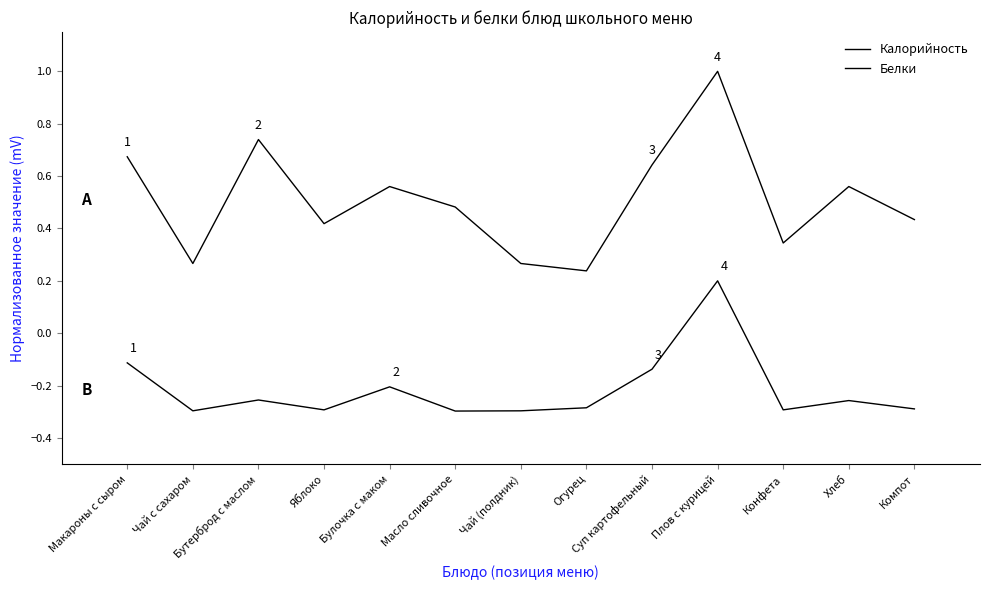

True or false: Калорийность and Белки intersect in this chart.

False